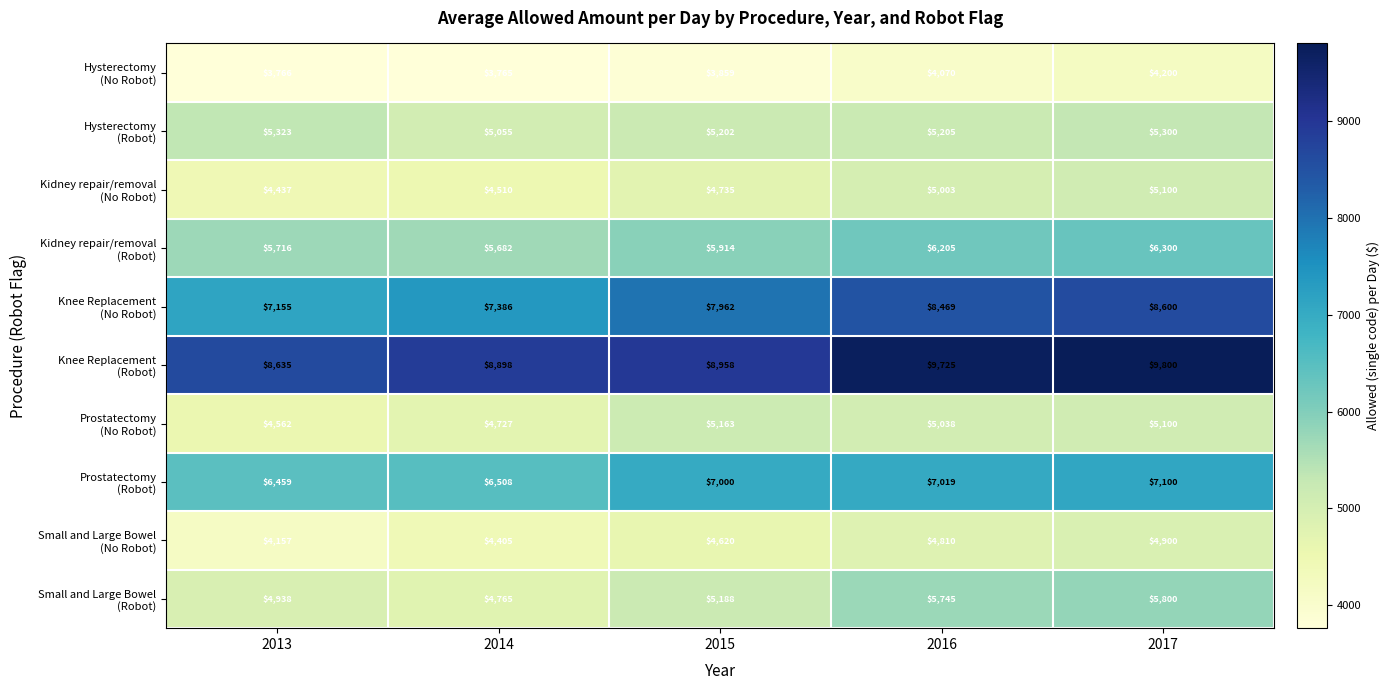

At which category does the chart reach its minimum across all series?

2014